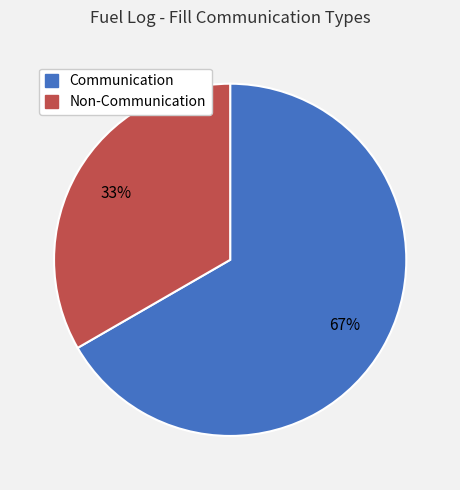

To the nearest percent, what is the average slice percentage?

50%